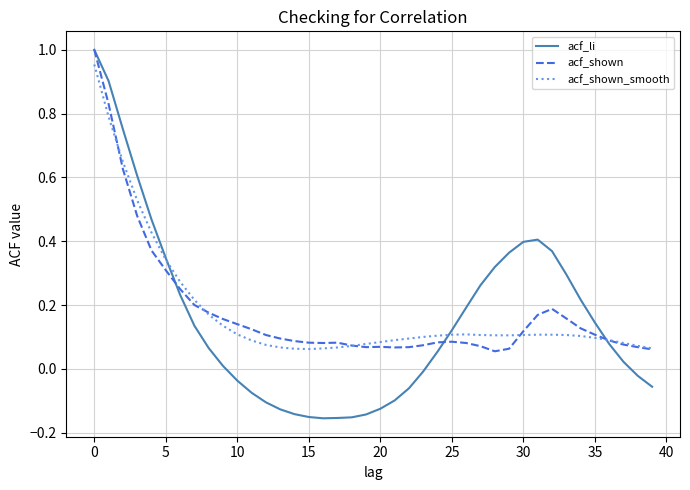

Which series has the widest spread of values?

acf_li